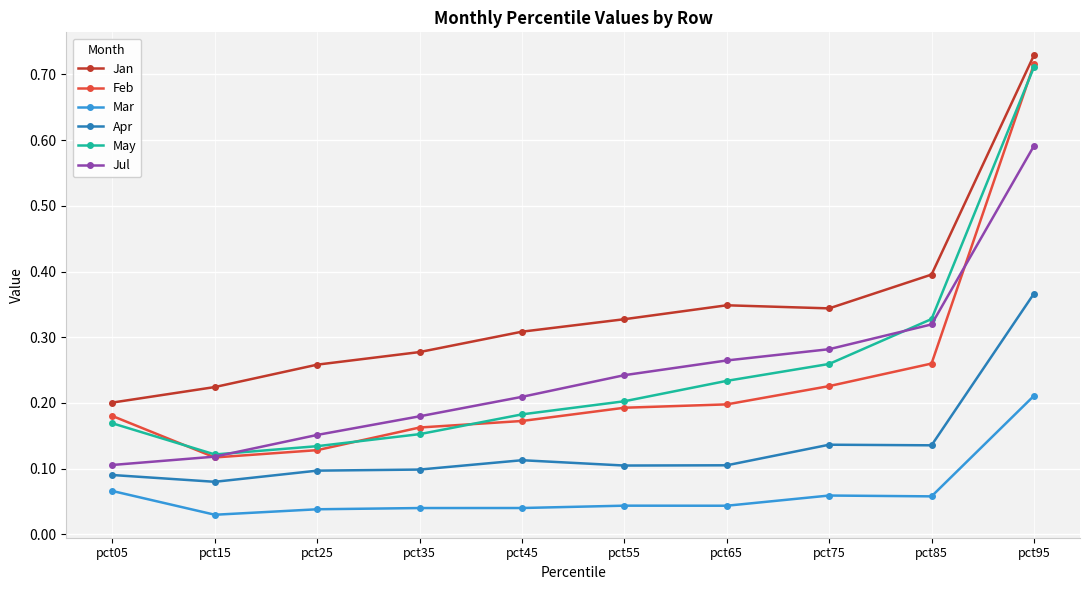

At how many categories does at least one series exceed 0?

10